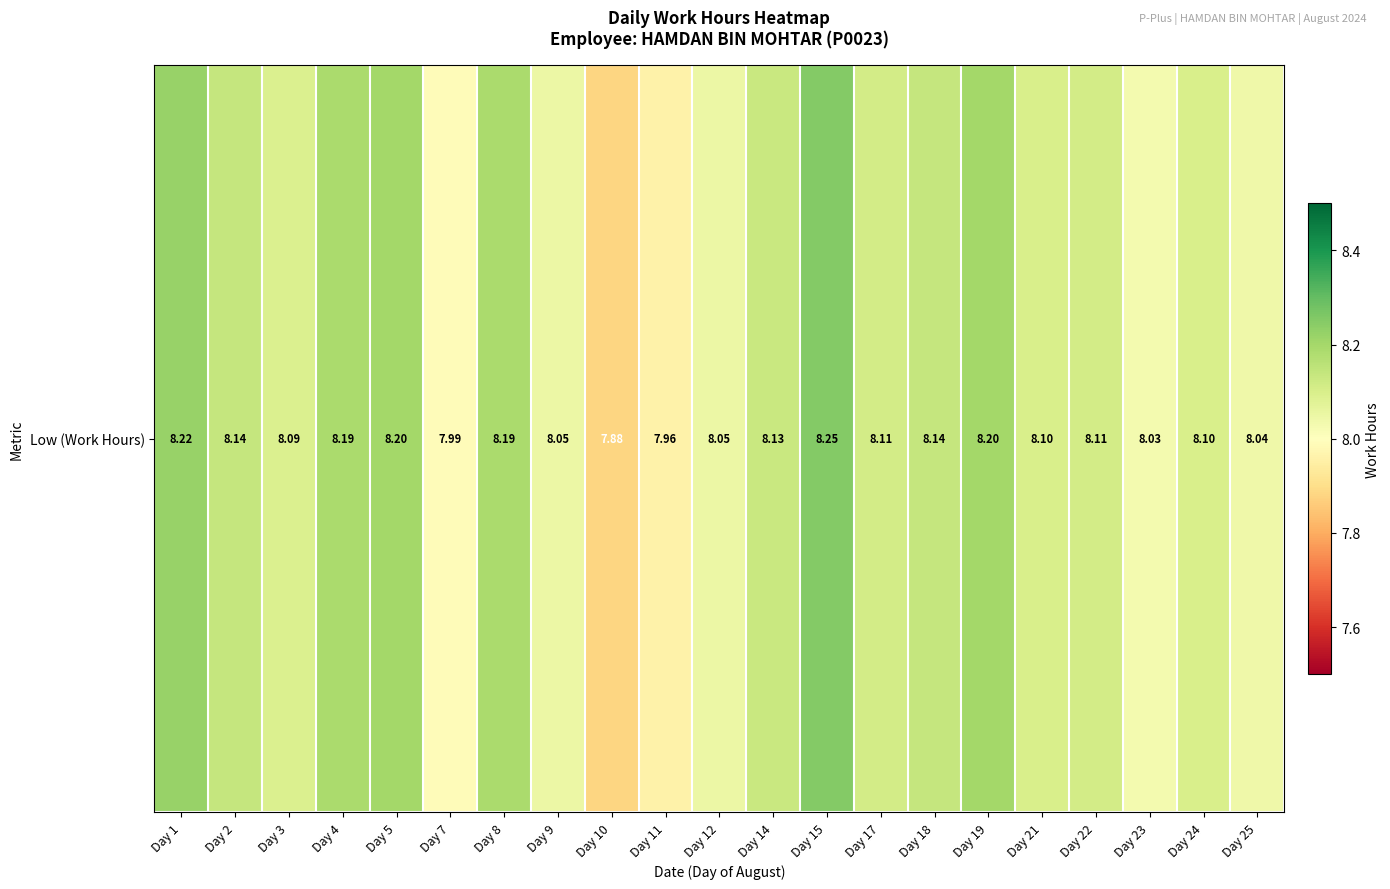

At which label does the data first exceed 8?

Day 1